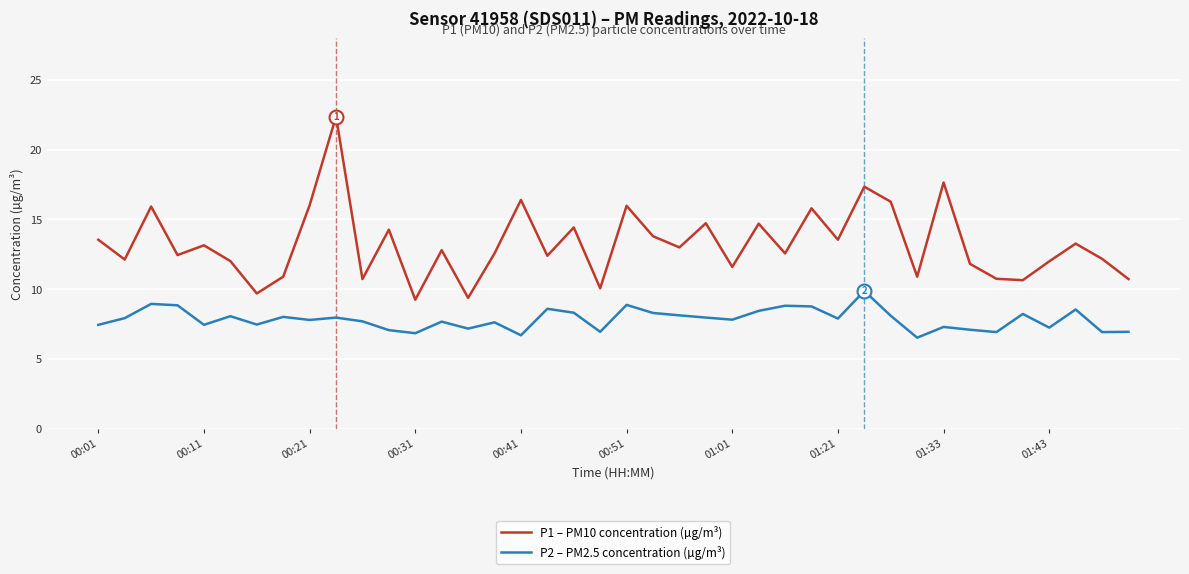

What is the difference between the second highest and minimum values in the P2 – PM2.5 concentration (µg/m³) series?

2.4